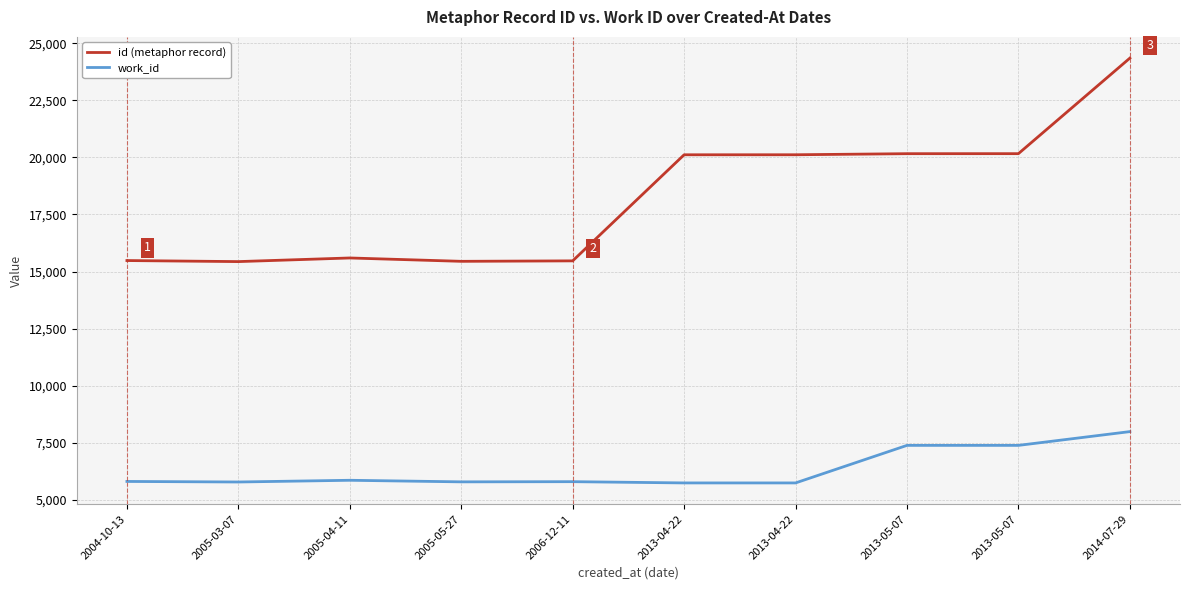

What are all the series names shown in the legend?

id (metaphor record), work_id